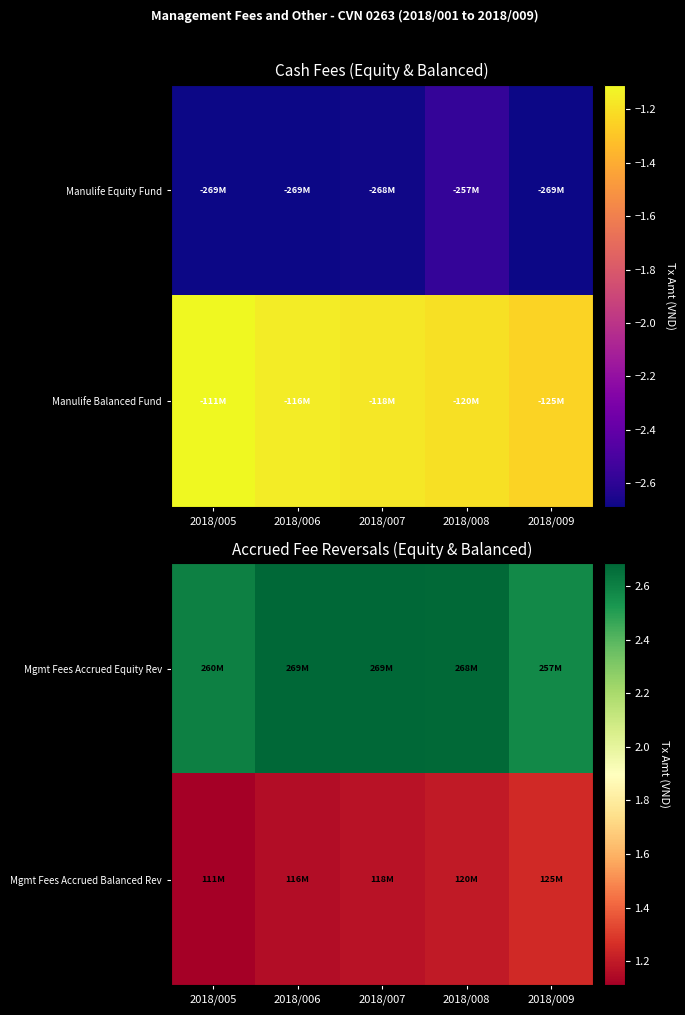

Reading right to left, extract all data points from this chart.

Mgmt Fees Accrued Equity Rev: 2018/009=257313075	2018/008=267750154	2018/007=268688156	2018/006=268679269	2018/005=260381534
Mgmt Fees Accrued Balanced Rev: 2018/009=124592299	2018/008=119584159	2018/007=117606216	2018/006=115525939	2018/005=110867517